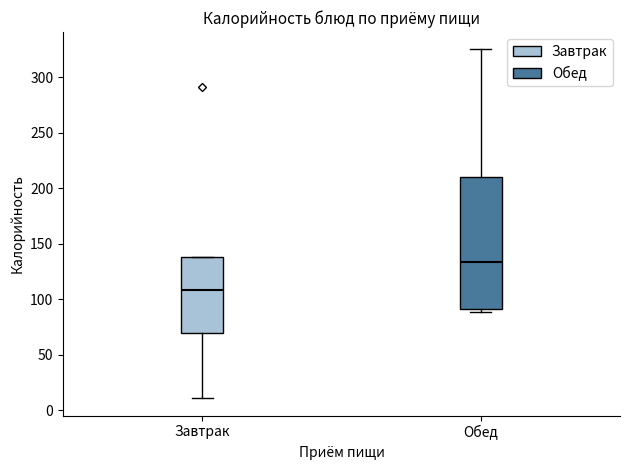

Reading left to right, transcribe this box plot: for each box, give where its median line is, the range the box spans, and where its two whiskers end, as read against the y-axis. The values are not printed on the chart, so give them approximately, as read against the axis.

Завтрак: median 110, box 70 to 140, whiskers 10 to 140
Обед: median 135, box 90 to 210, whiskers 90 (just below the box's lower edge) to 325